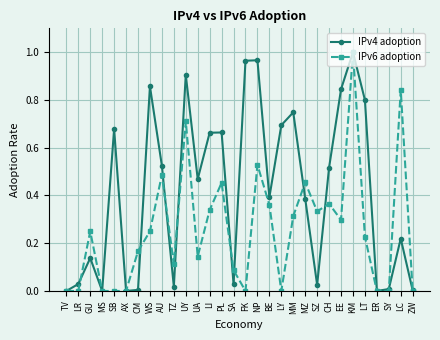

Which series has the largest total across all categories?

IPv4 adoption